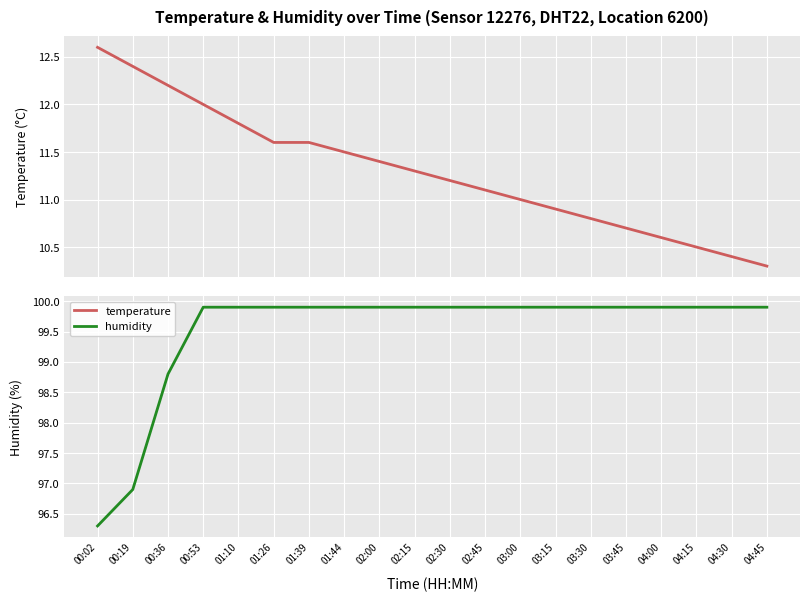

What is the highest value of the temperature series?

12.6